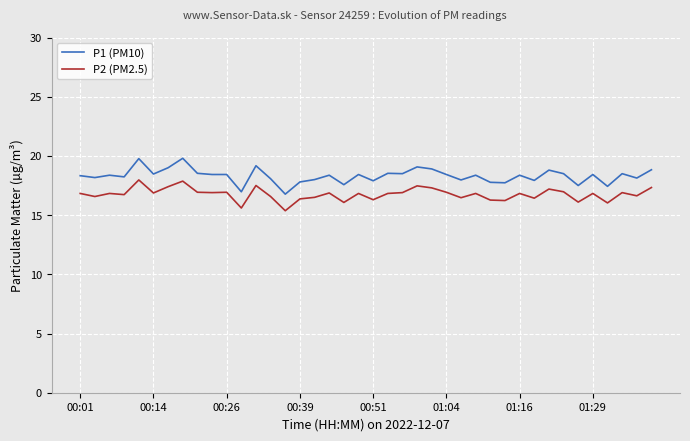

Is this an area chart (filled region under the line)?

No